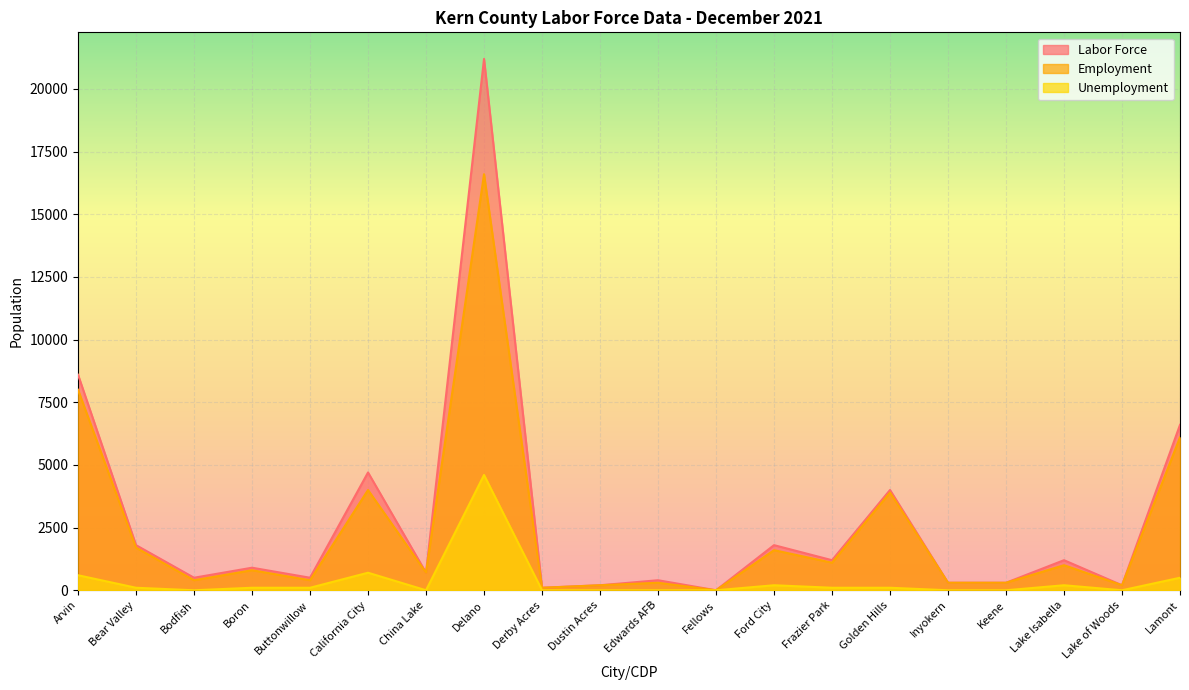

How many distinct data groups are displayed?

3